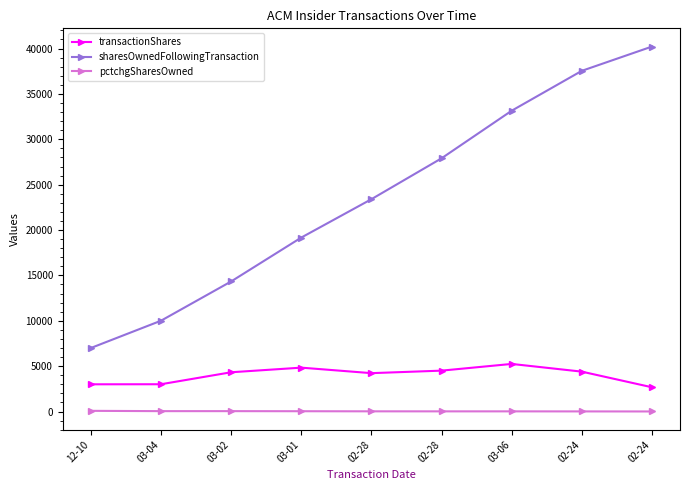

What are all the series names shown in the legend?

transactionShares, sharesOwnedFollowingTransaction, pctchgSharesOwned